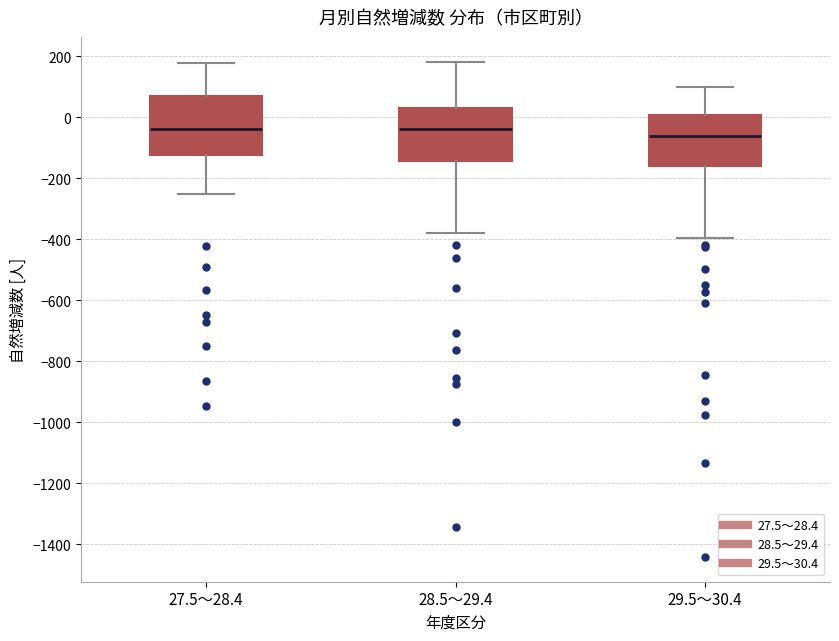

Reading left to right, transcribe this box plot: for each box, give where its median line is, the range the box spans, and where its two whiskers end, as read against the y-axis. The values are not printed on the chart, so give them approximately, as read against the axis.

27.5～28.4: median -40, box -120 to 60, whiskers -260 to 180
28.5～29.4: median -40, box -140 to 20, whiskers -380 to 180
29.5～30.4: median -60, box -160 to 0, whiskers -400 to 100